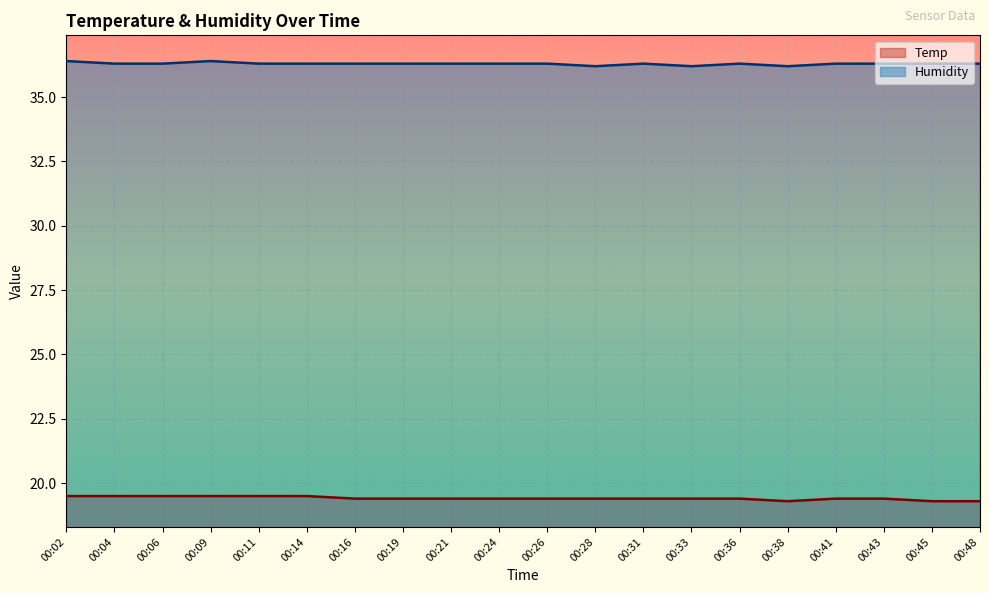

The value of Temp at 00:19 is 19.4. True or false?

True